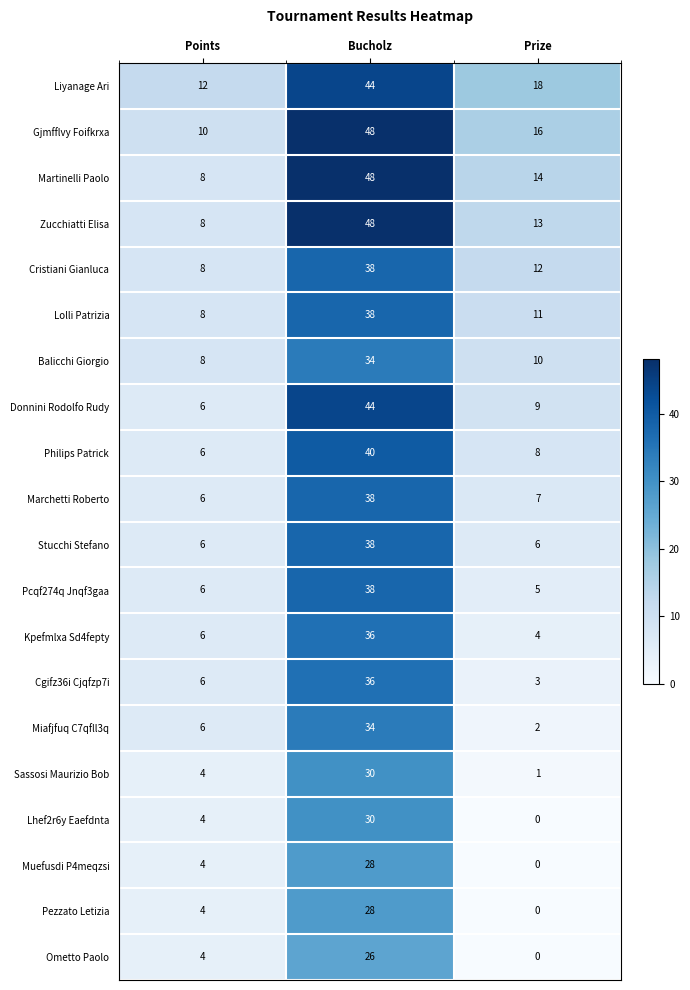

The Balicchi Giorgio series shows 16 at Prize. True or false?

False